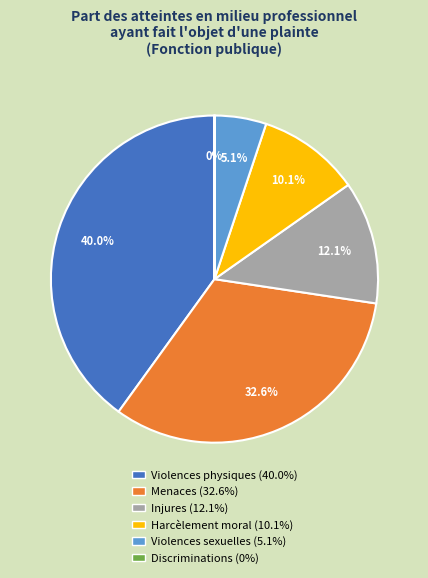

Does Menaces account for over 50% of the chart?

No